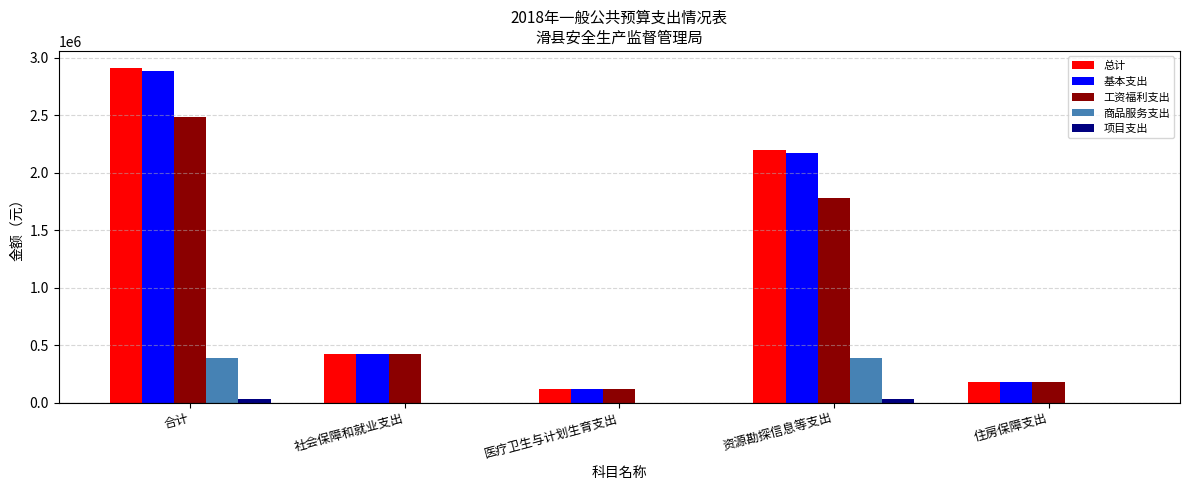

How many groups of bars are there?

5